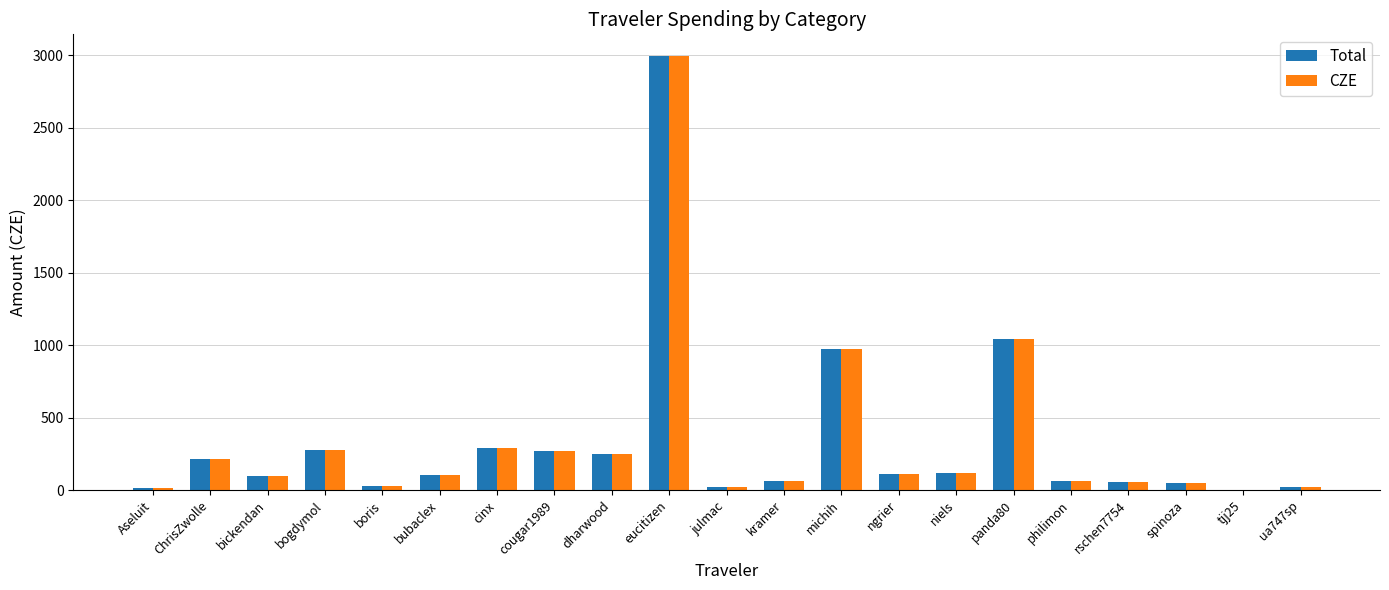

Are the bars horizontal?

No